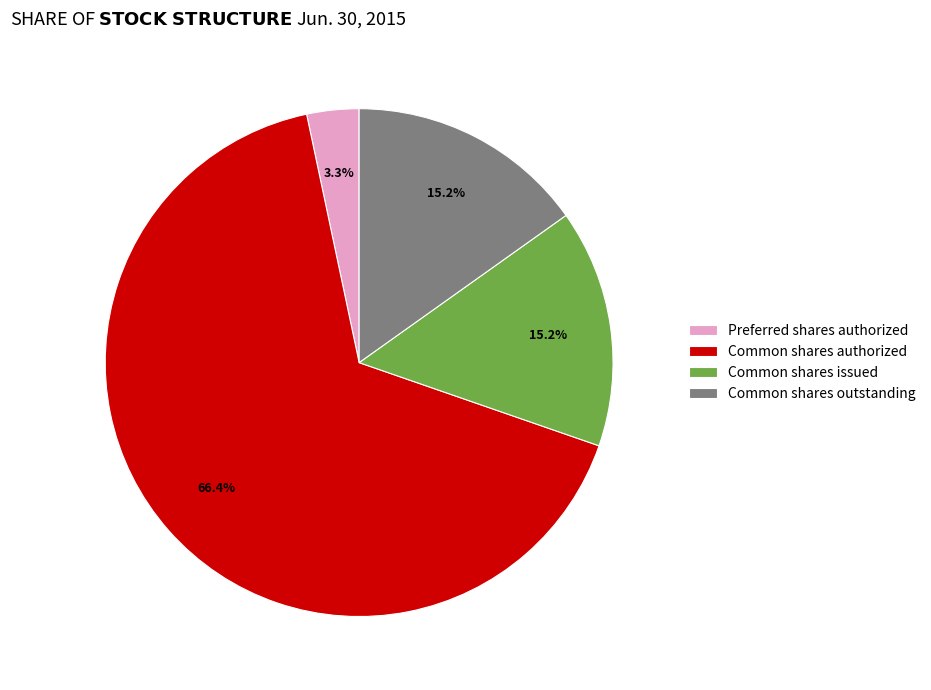

How many slices are in this pie chart?

4